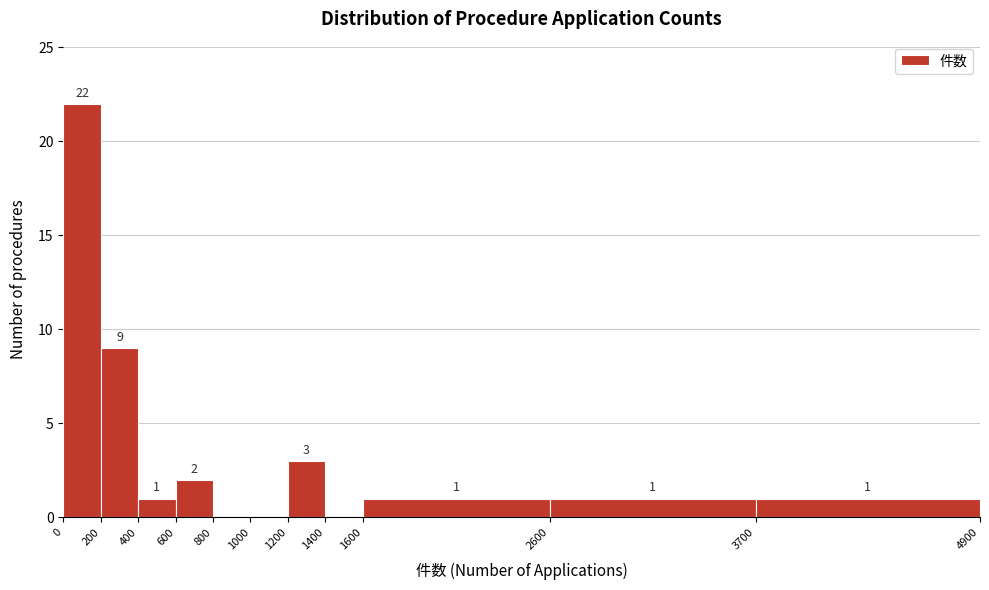

Over which range of the x-axis is the bar tallest?

0 to 200